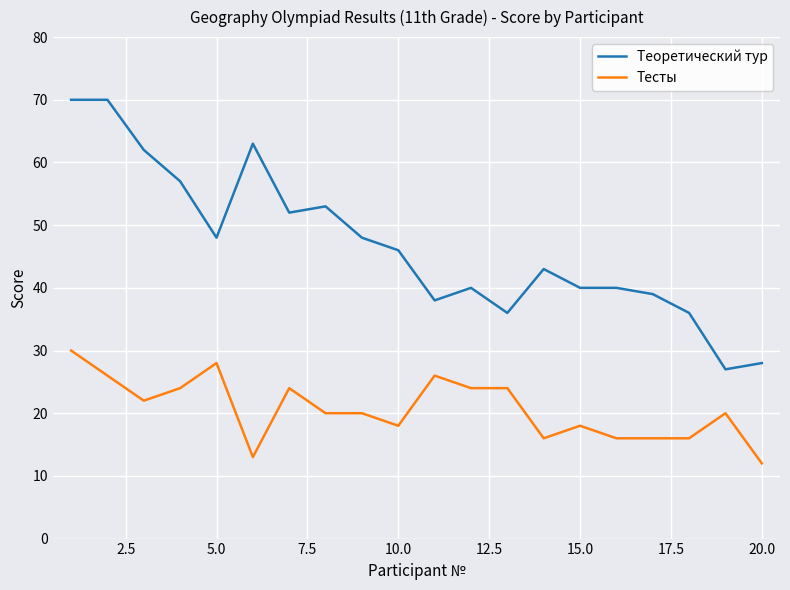

How many categories are shown in the chart?

20